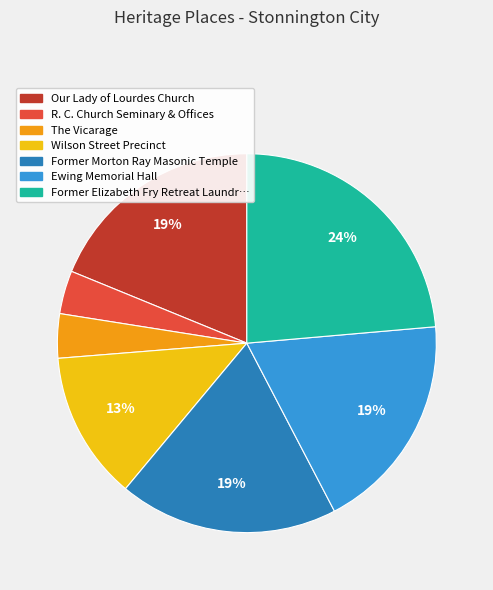

To the nearest percent, what is the average slice percentage?

14%